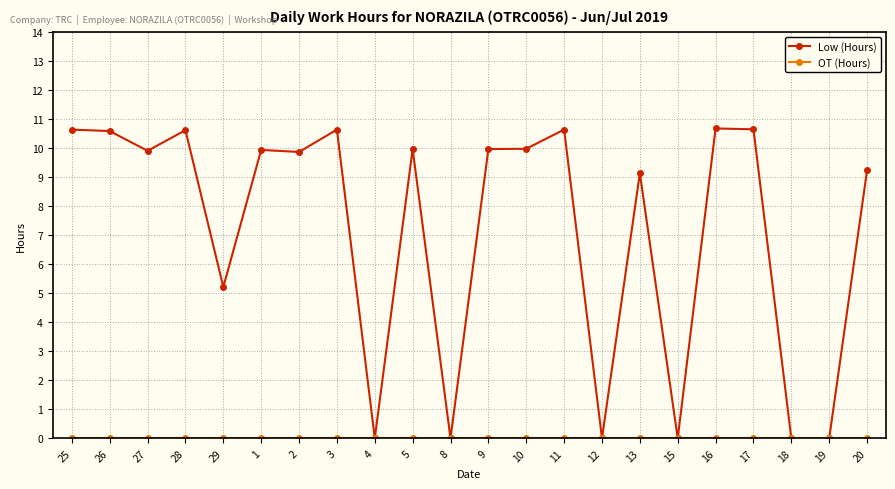

How many data points in Low (Hours) are less than 9?

7